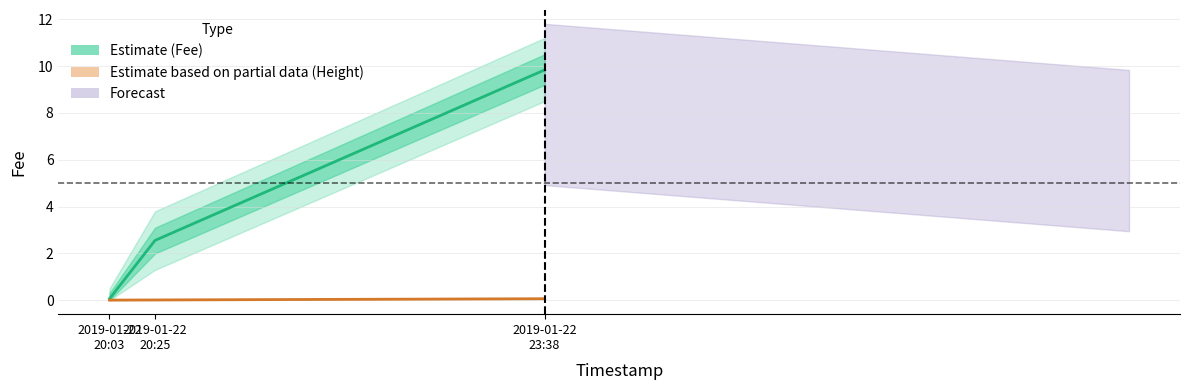

What is the difference between the highest and lowest values at 2019-01-22
23:38?

9.8